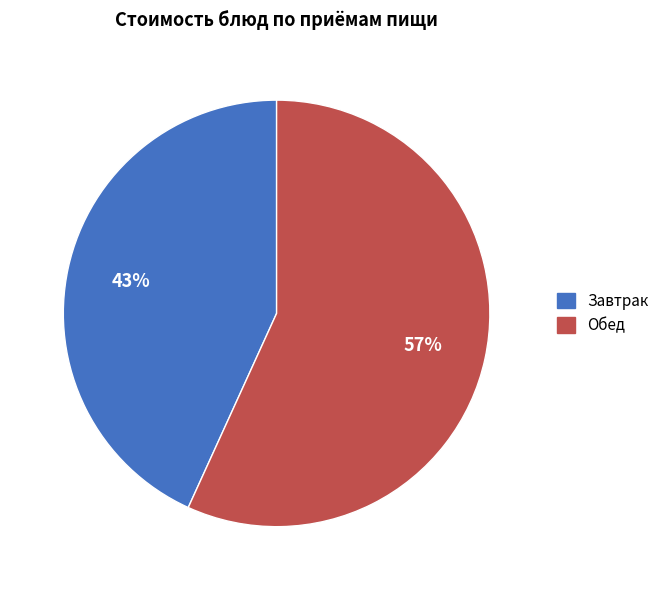

Count the number of slices in the pie.

2